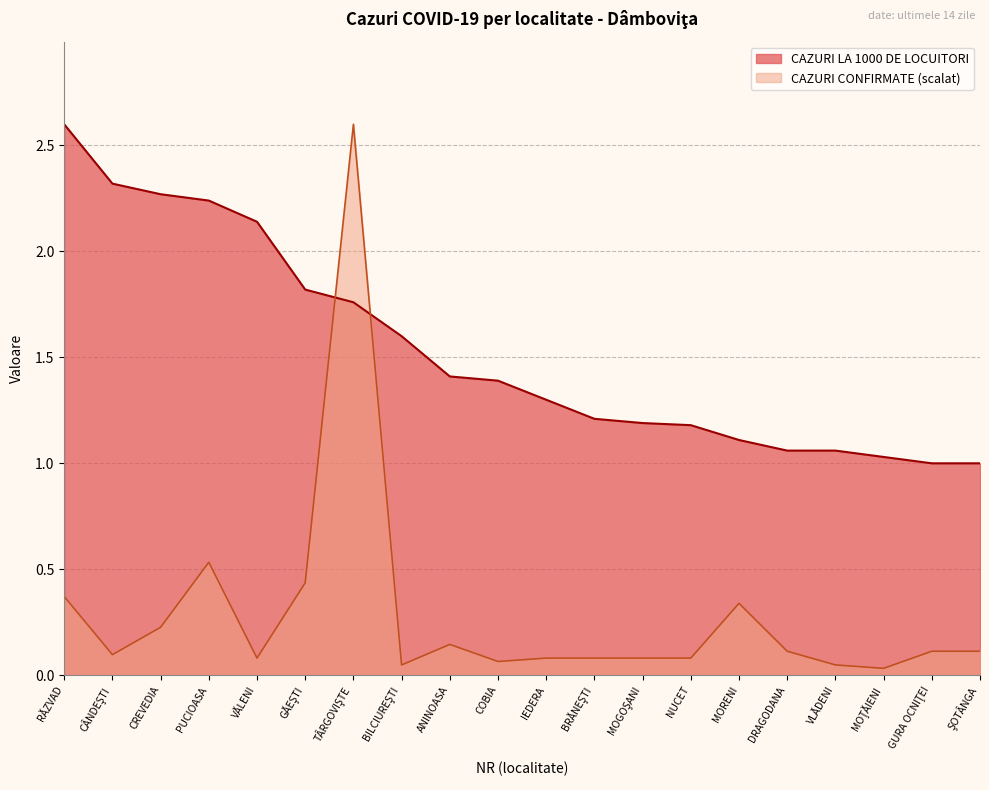

Which category has the lowest value in the CAZURI LA 1000 DE LOCUITORI series?

GURA OCNIŢEI